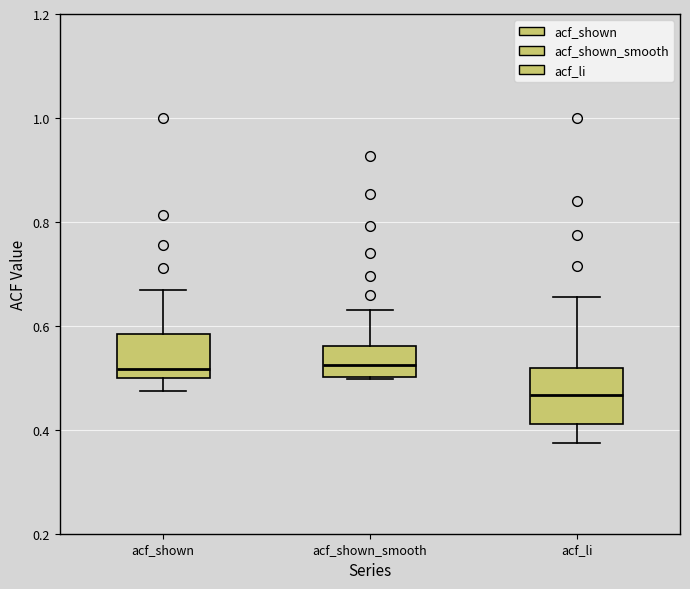

Reading left to right, transcribe this box plot: for each box, give where its median line is, the range the box spans, and where its two whiskers end, as read against the y-axis. The values are not printed on the chart, so give them approximately, as read against the axis.

acf_shown: median 0.52, box 0.50 to 0.58, whiskers 0.48 to 0.66
acf_shown_smooth: median 0.52, box 0.50 to 0.56, whiskers 0.50 to 0.64
acf_li: median 0.46, box 0.42 to 0.52, whiskers 0.38 to 0.66